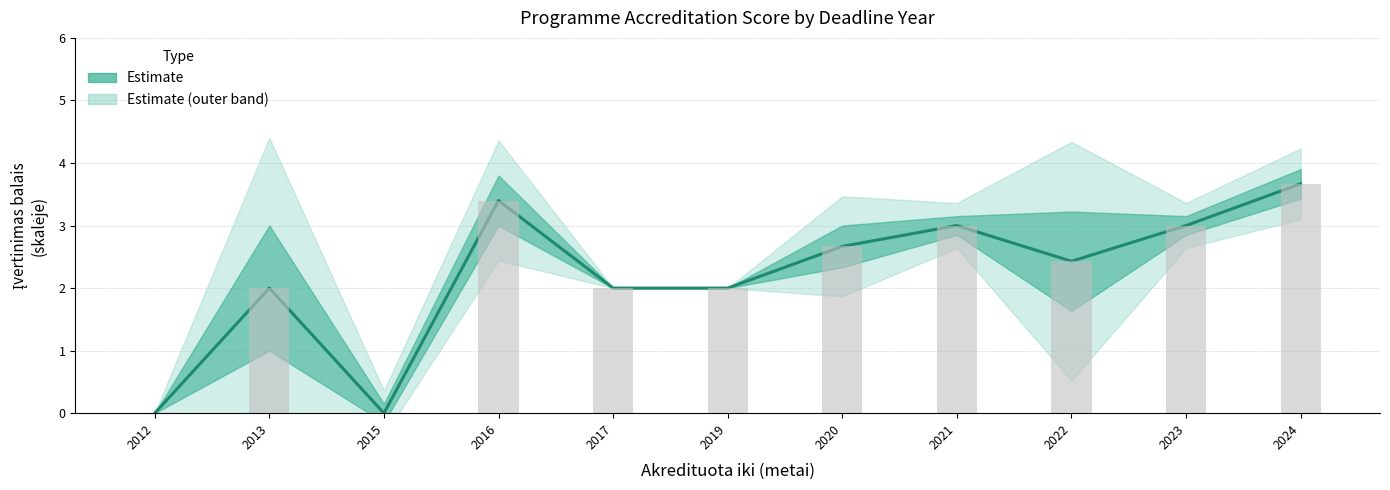

Which series has the largest range (max minus min)?

outer_upper